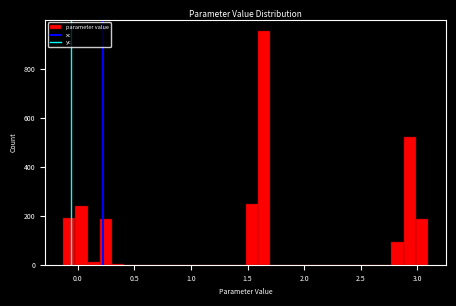

Around what value on the x-axis is the tallest bar? Give the approximate position of its centre, as read against the axis.

1.65